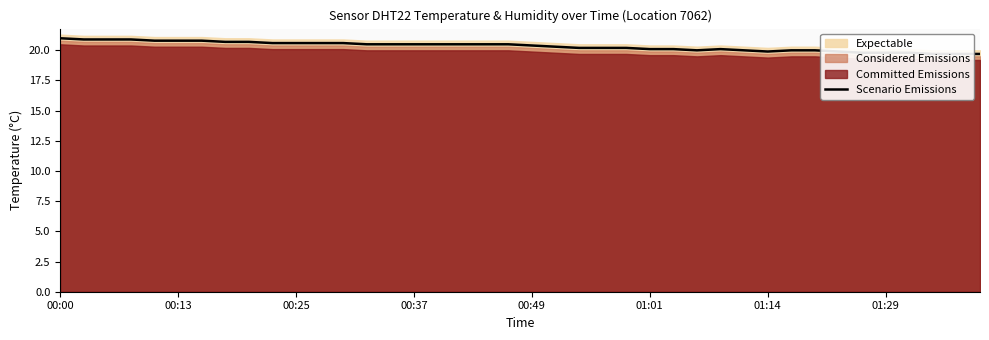

Between 21 and 18, which is larger?

18